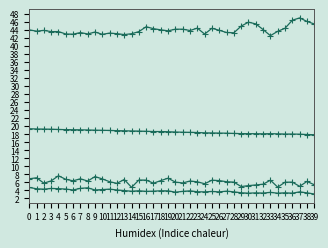

True or false: BME280_humidity has a value of 43.8 at 22.

True